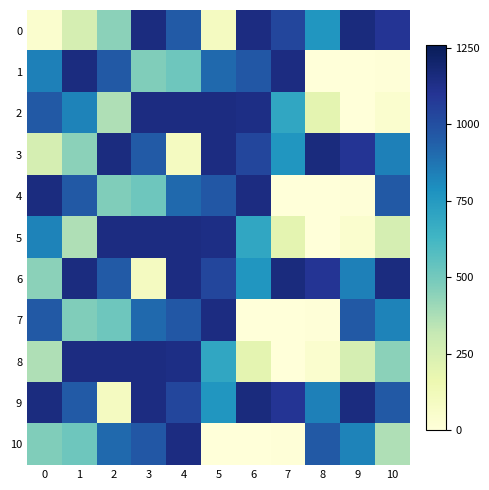

At which category does the chart reach its minimum across all series?

8